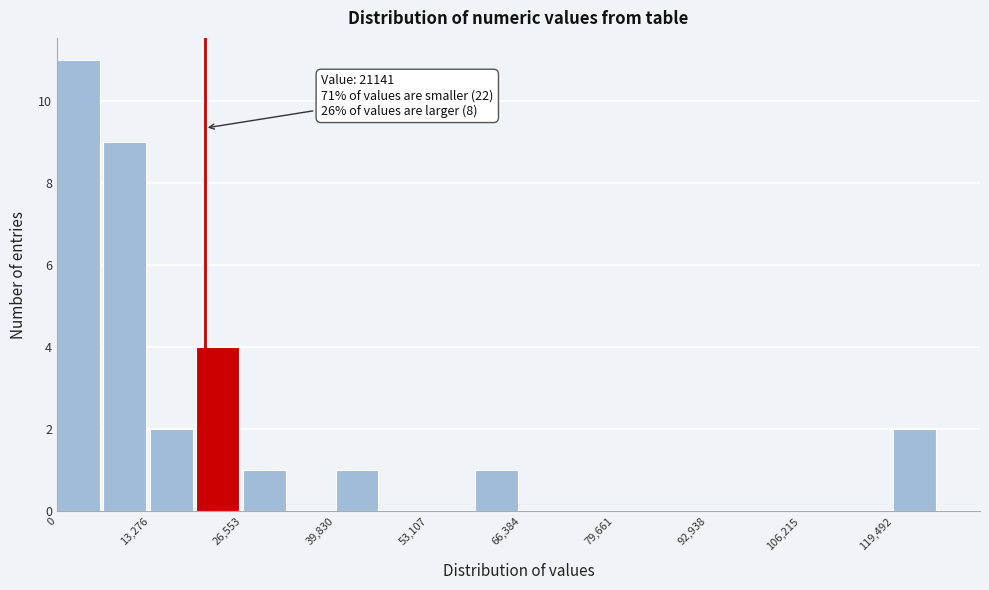

Read against the x-axis, roughly where is the centre of the tallest bar?

4000